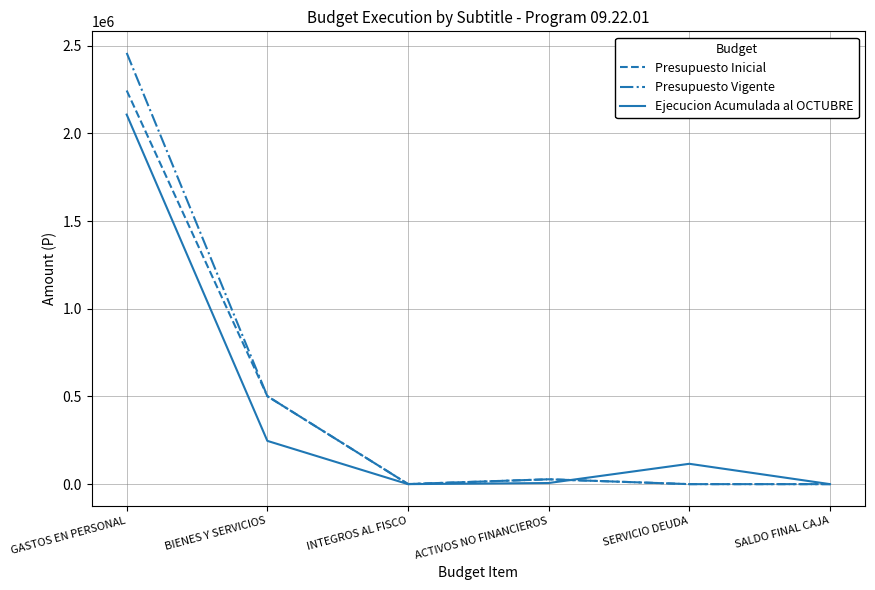

What is the difference between the highest and lowest values at INTEGROS AL FISCO?

535